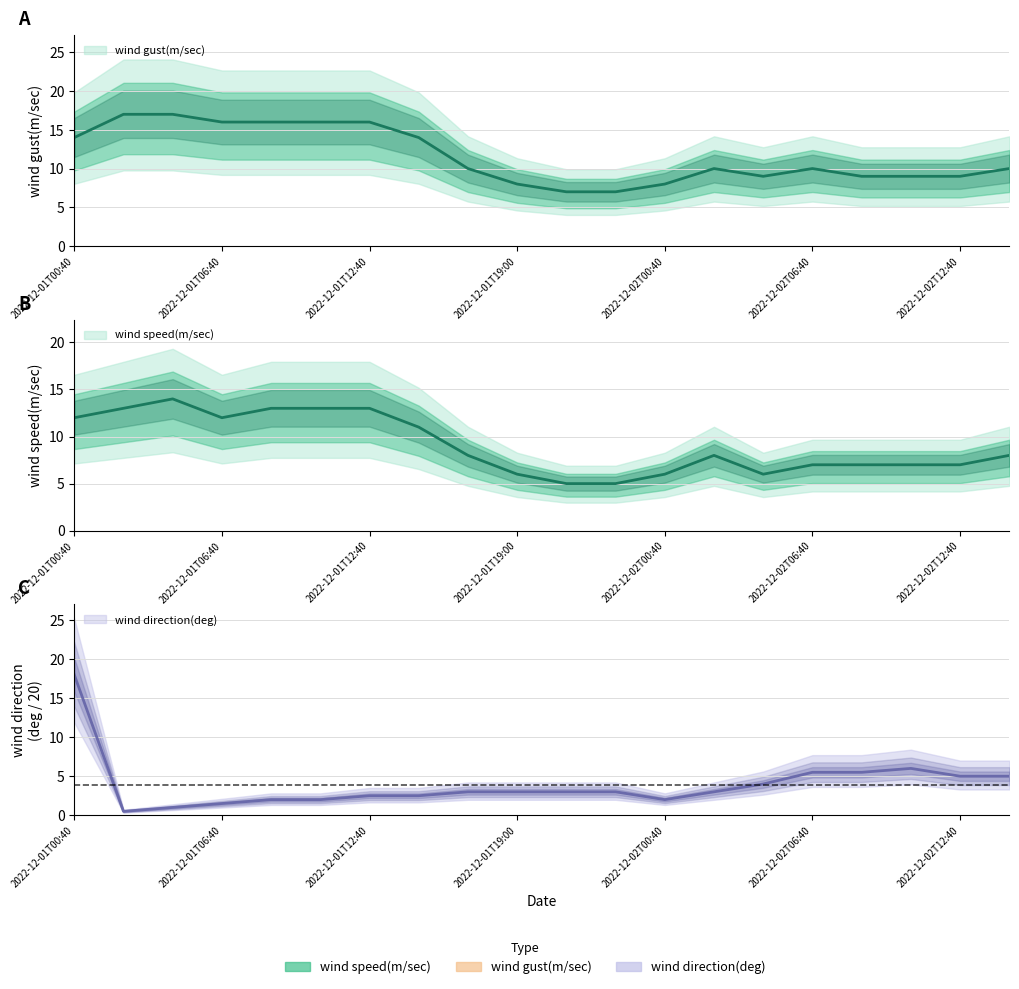

What is the difference between the maximum and second lowest values in the wind speed(m/sec) series?

9.0